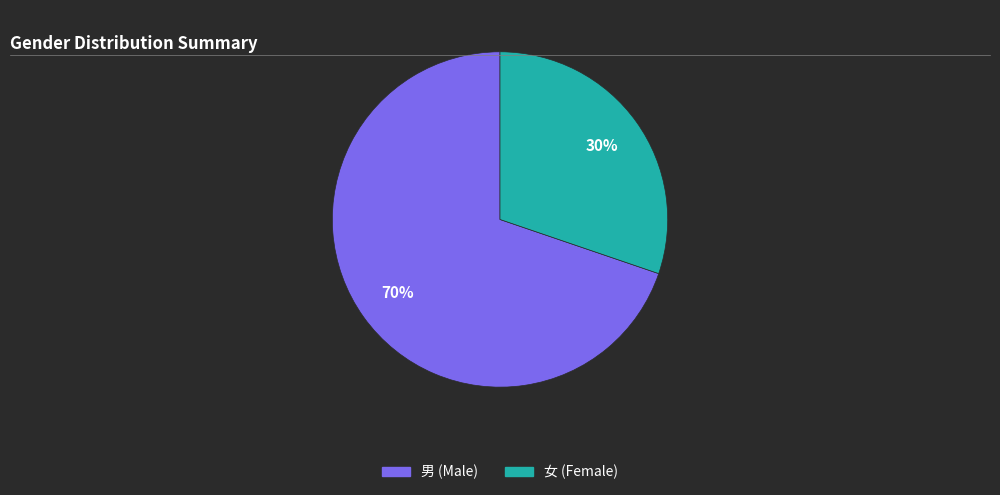

The 男 slice represents 78% of the pie. True or false?

False